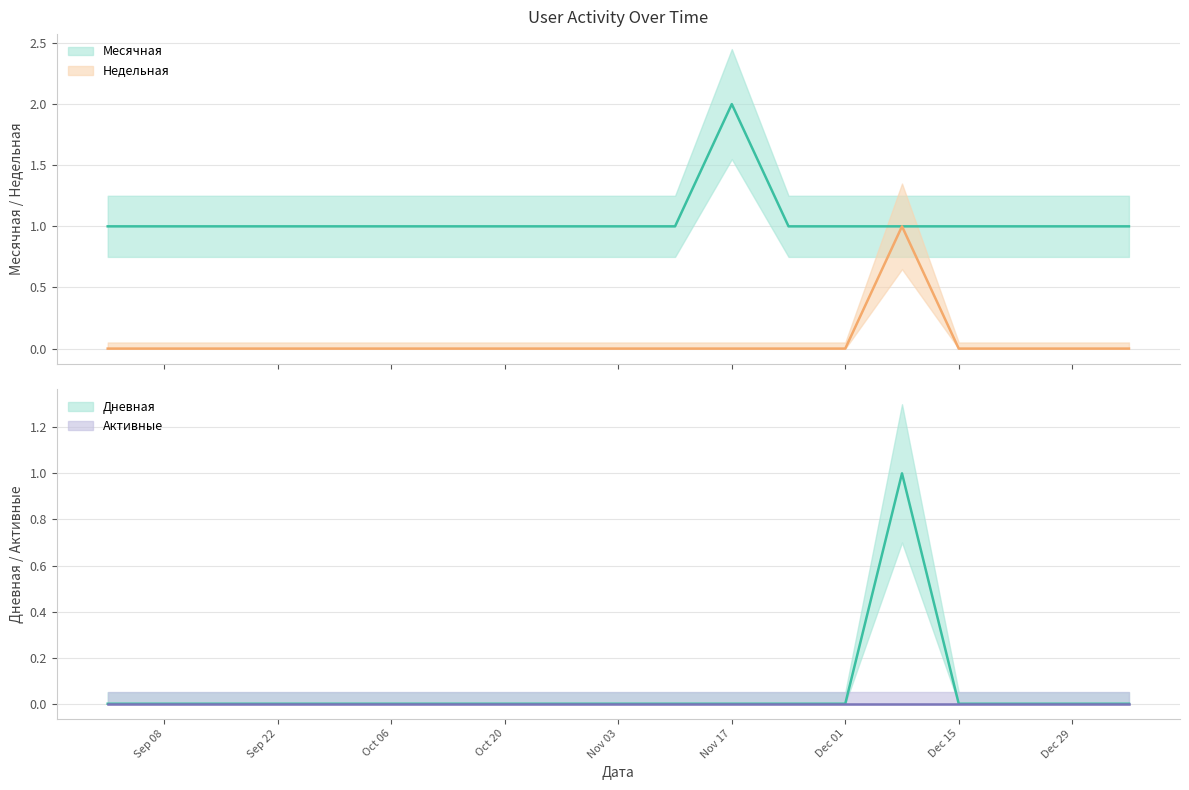

Which label corresponds to the smallest value in the chart?

2021-09-01